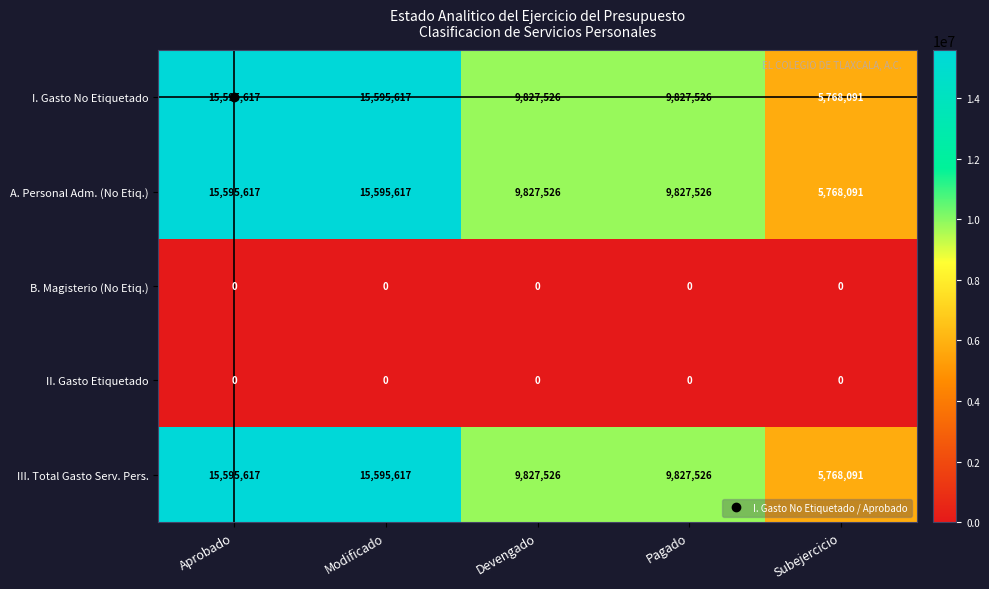

At how many categories does at least one series exceed 6396385?

4